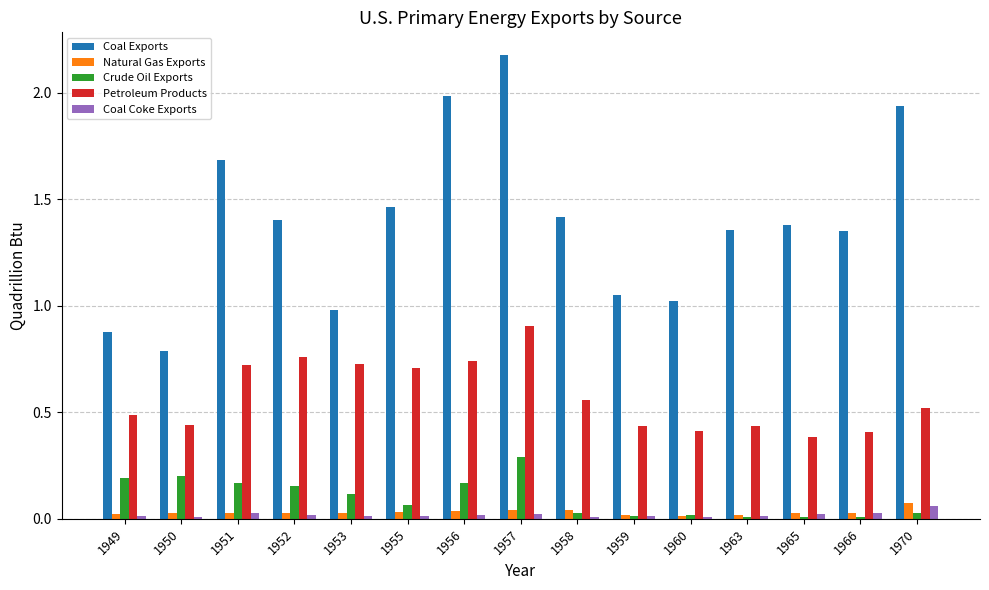

Is the value of Petroleum Products at 1966 greater than the value of Crude Oil Exports at 1956?

Yes